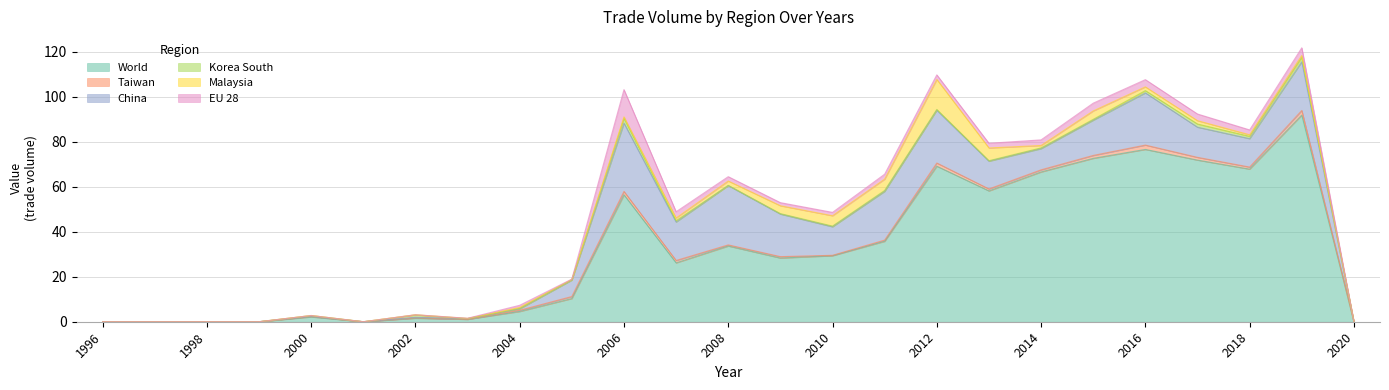

In Taiwan, how many points are lower than both neighbors (excluding endpoints)?

6